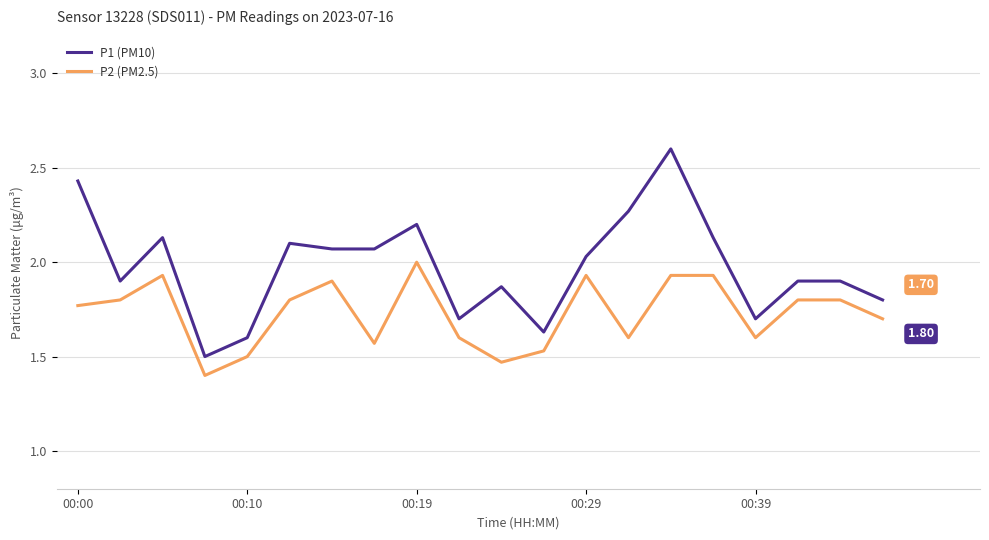

True or false: P2 (PM2.5) and P1 (PM10) cross at least once.

False